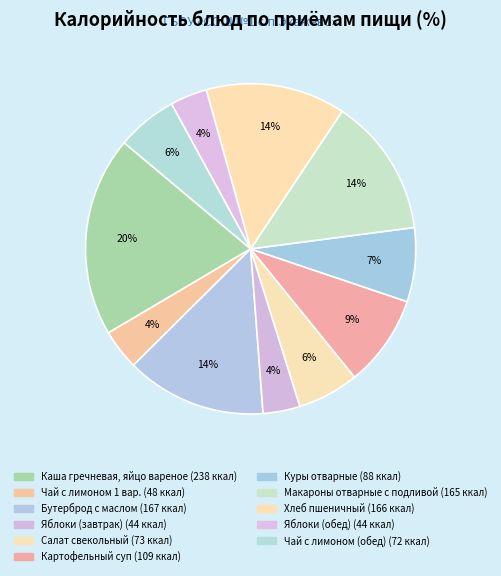

How many segments does this pie chart have?

11